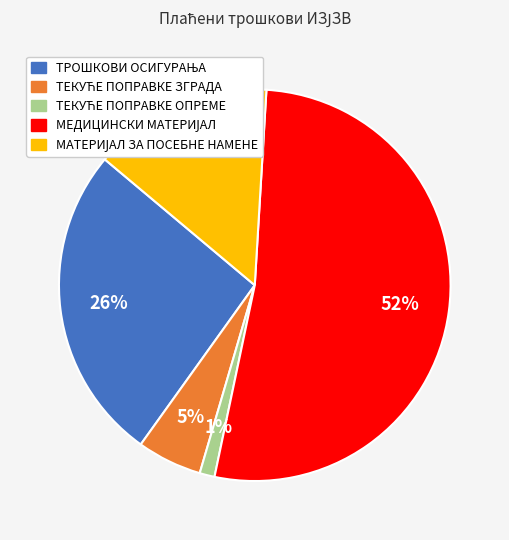

To the nearest percent, what is the average slice percentage?

20%